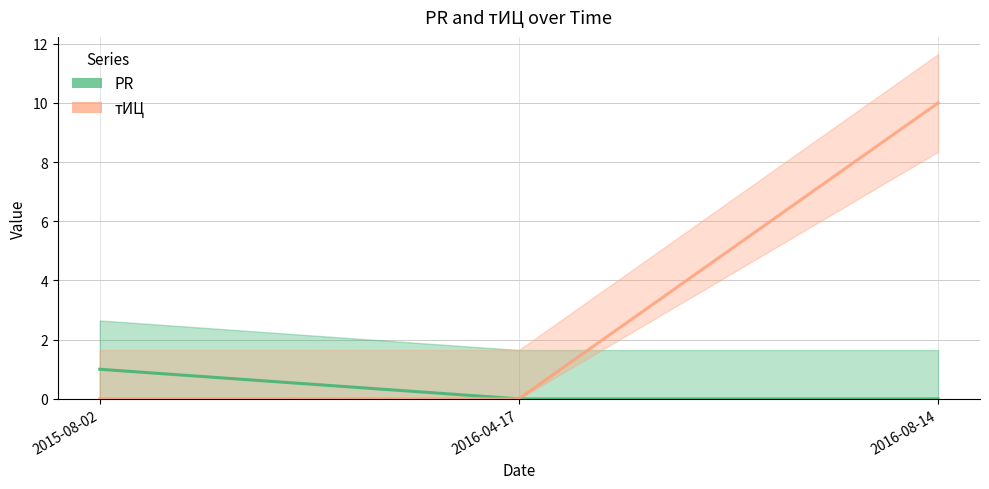

What position from the right is 2015-08-02?

3